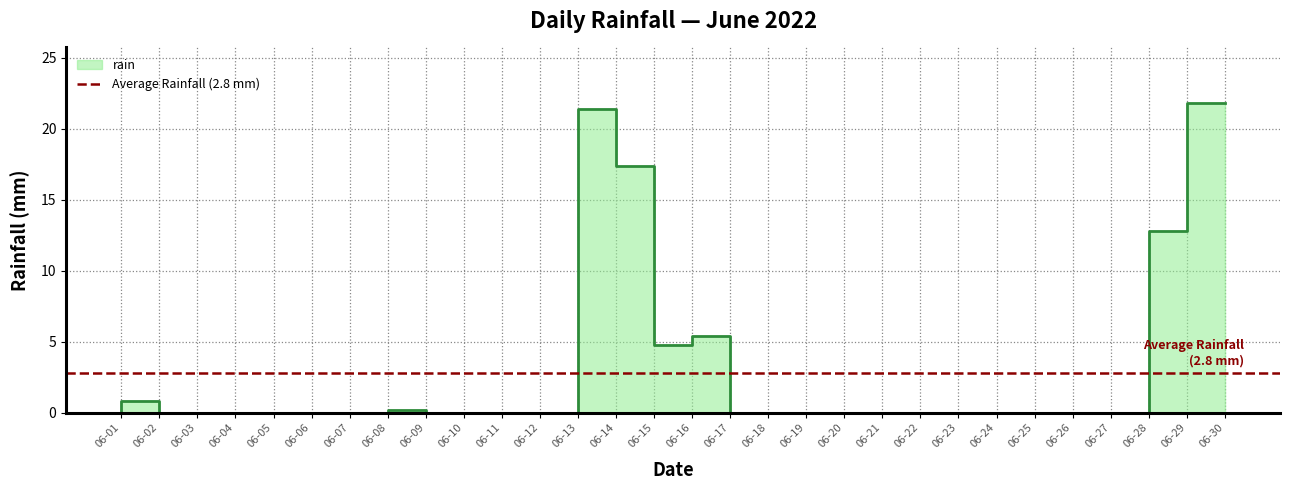

Reading left to right, what are all the values shown in this chart?

0.0	0.8	0.0	0.0	0.0	0.0	0.0	0.0	0.2	0.0	0.0	0.0	0.0	21.4	17.4	4.8	5.4	0.0	0.0	0.0	0.0	0.0	0.0	0.0	0.0	0.0	0.0	0.0	12.8	21.8